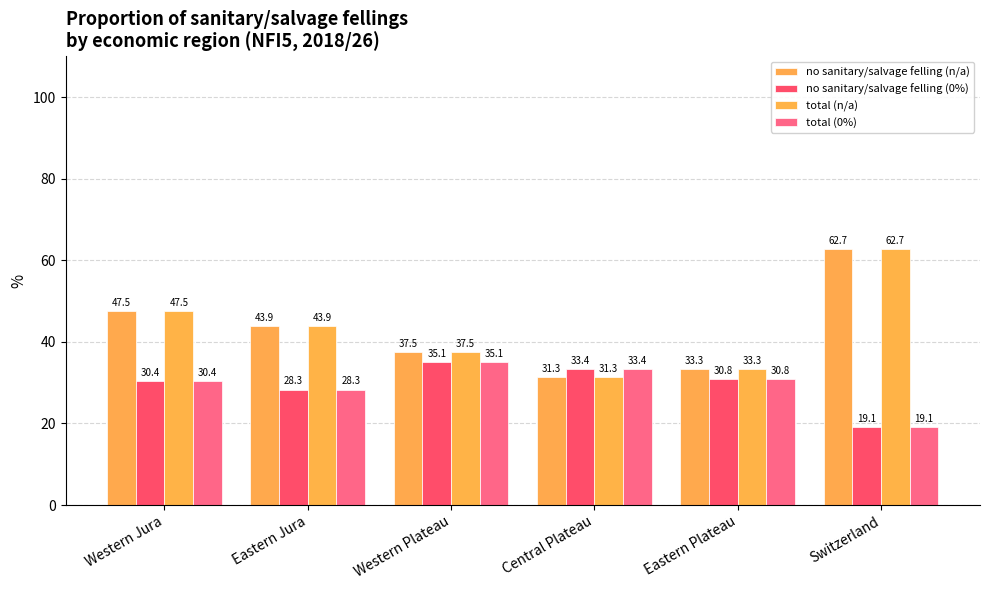

Which has a higher value, Switzerland or Western Plateau?

Switzerland